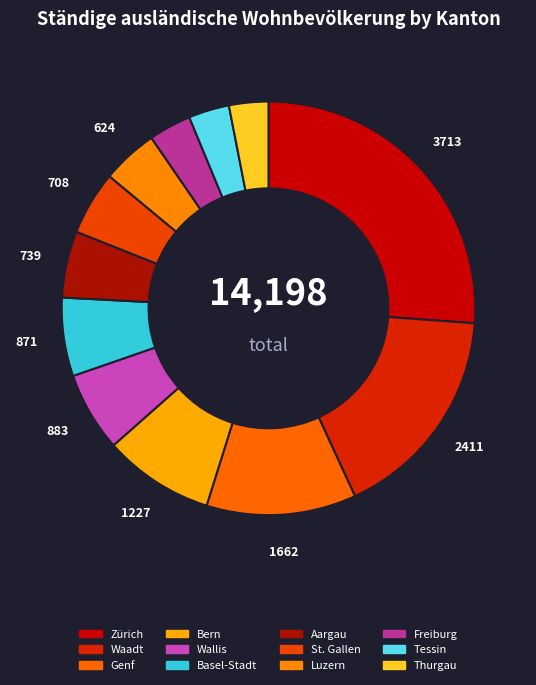

Between Tessin and Aargau, which is larger?

Aargau